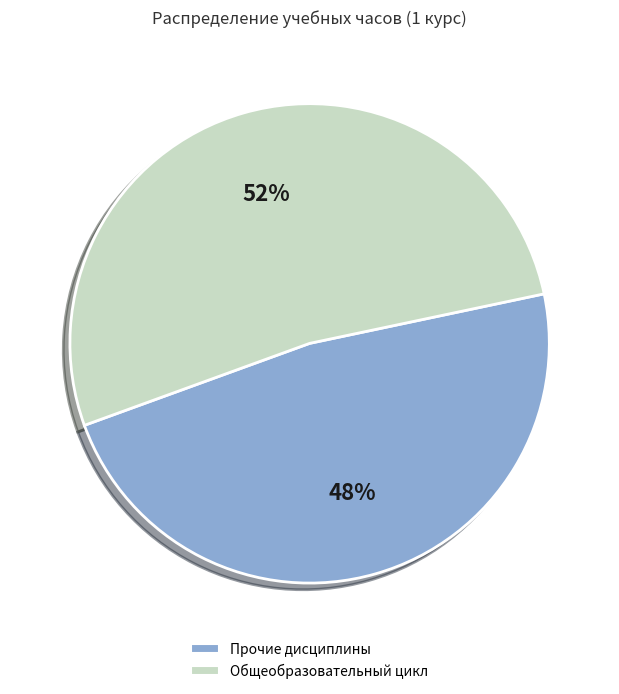

To the nearest percent, what is the difference between the Общеобразовательный цикл and Прочие дисциплины slice percentages?

4%